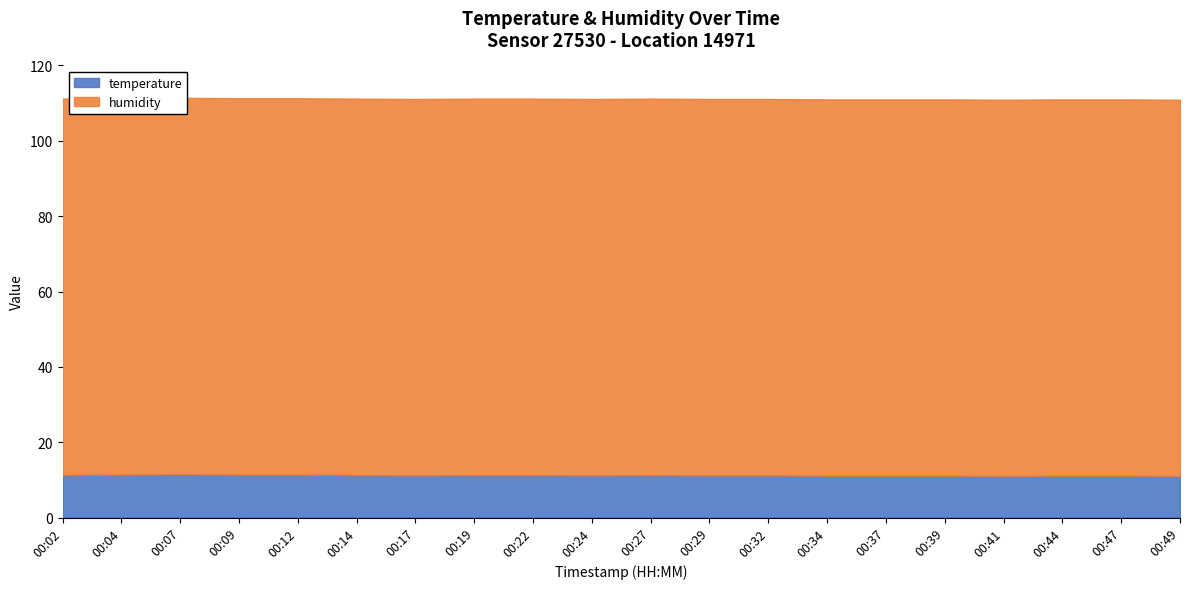

Does the chart display data point markers on the line(s)?

No